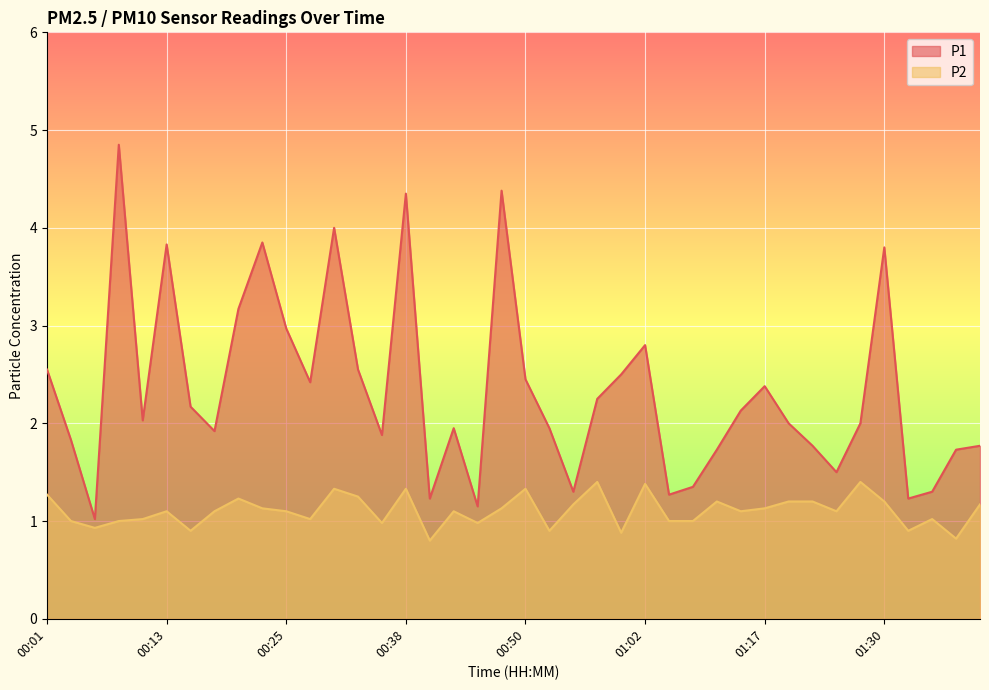

What is the difference between the second highest and second lowest values in the P1 series?

3.2